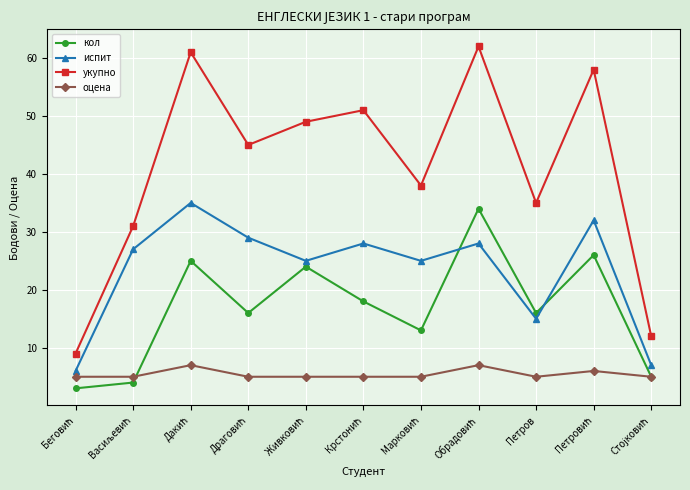

Does the chart have visible grid lines?

Yes